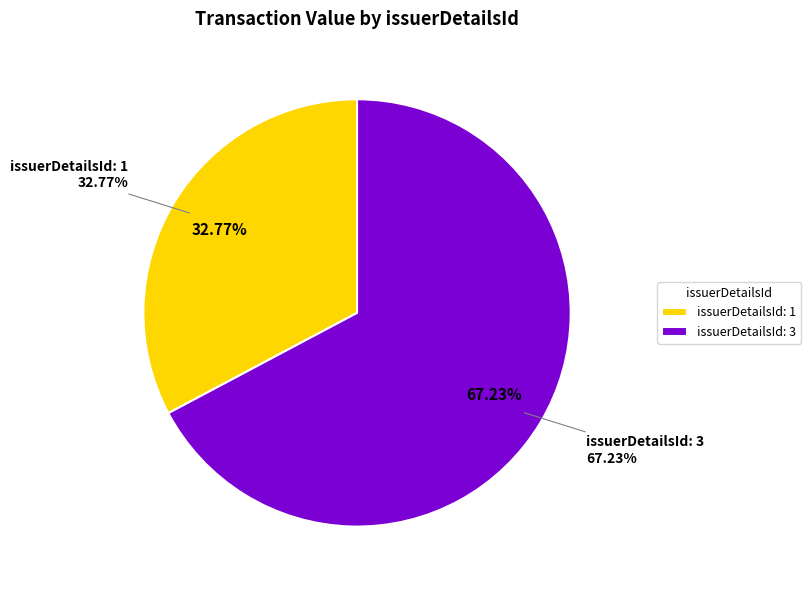

Which has a higher value, 3 or 1?

3